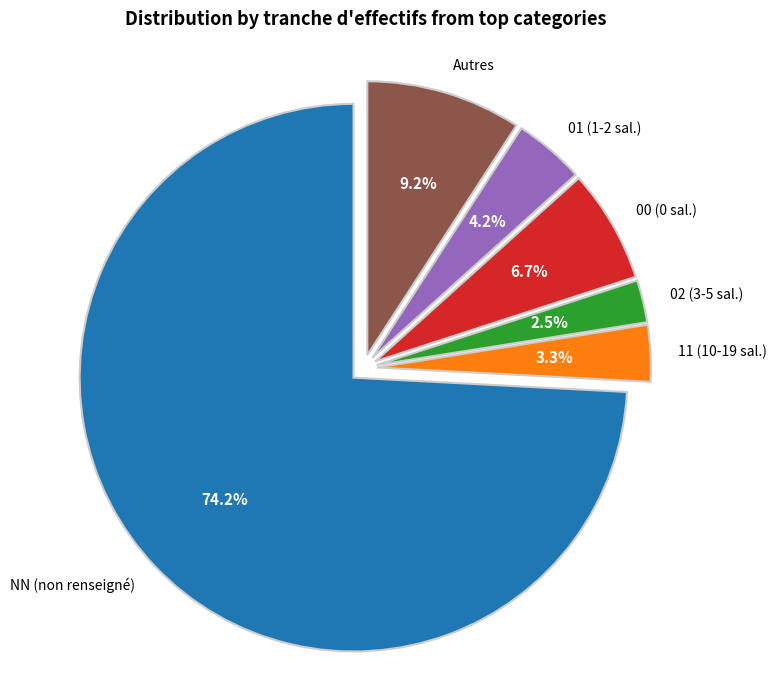

Is there any slice that represents more than half of the pie?

Yes